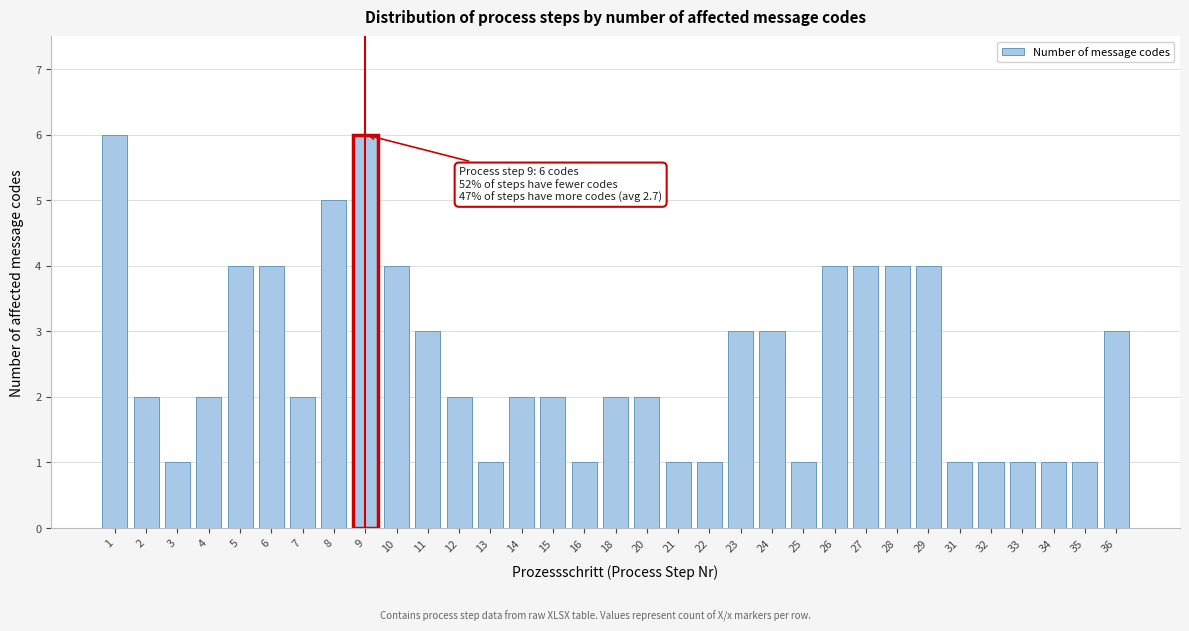

What is the difference between the maximum and minimum values?

5